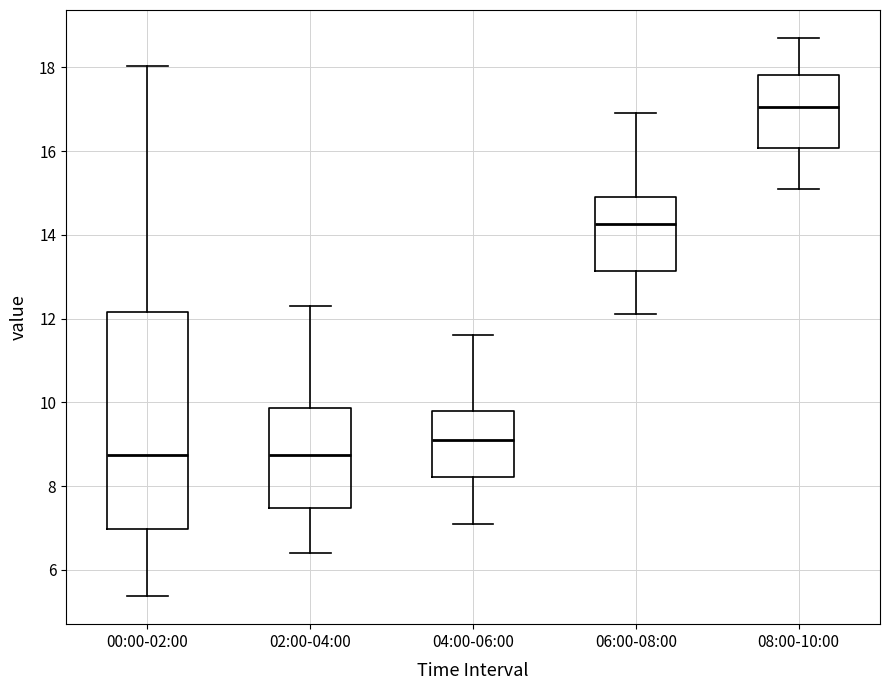

Comparing the boxes themselves (not the whiskers), which one is the tallest?

00:00-02:00